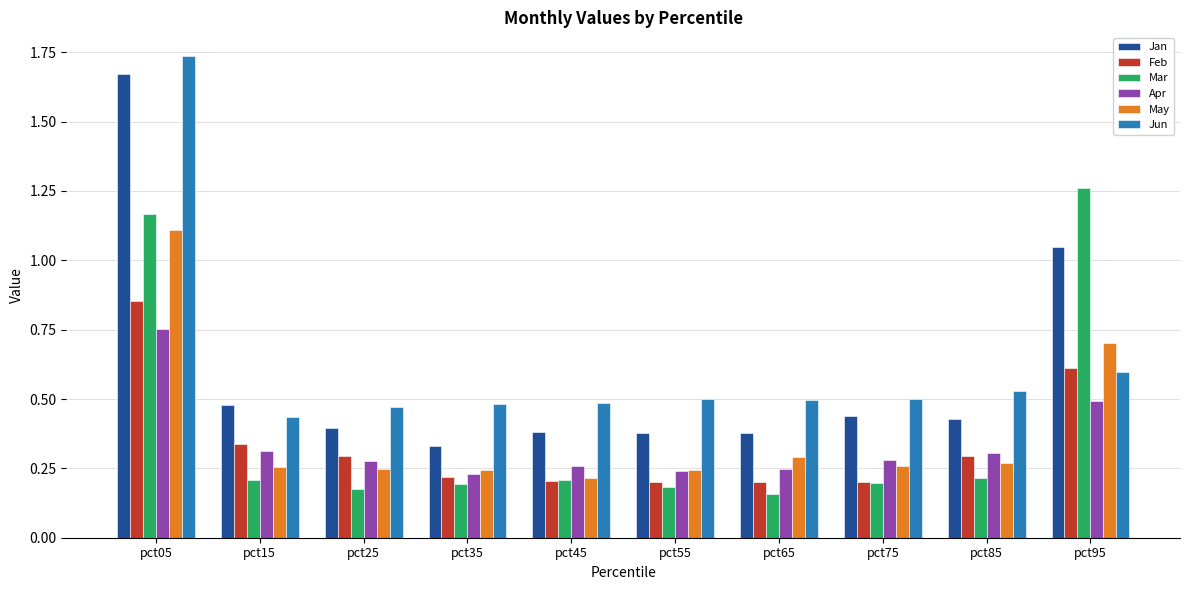

How many data points does each series have?

10